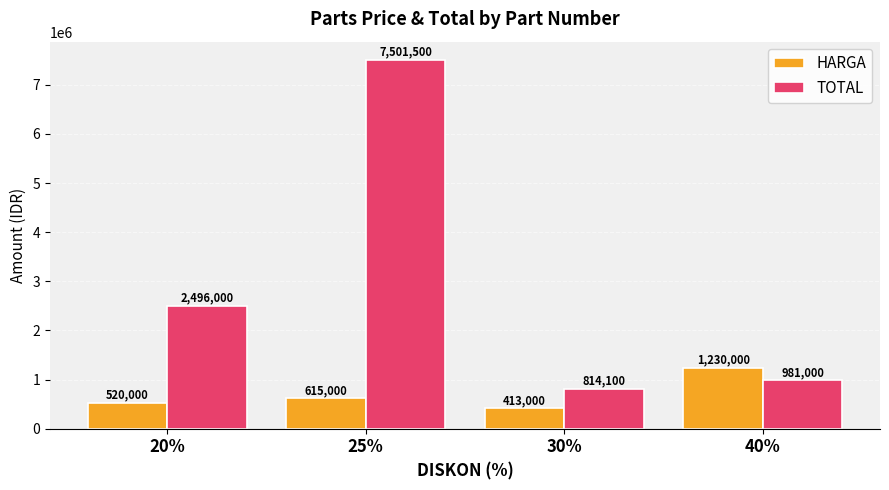

How many bars are there in each group?

2